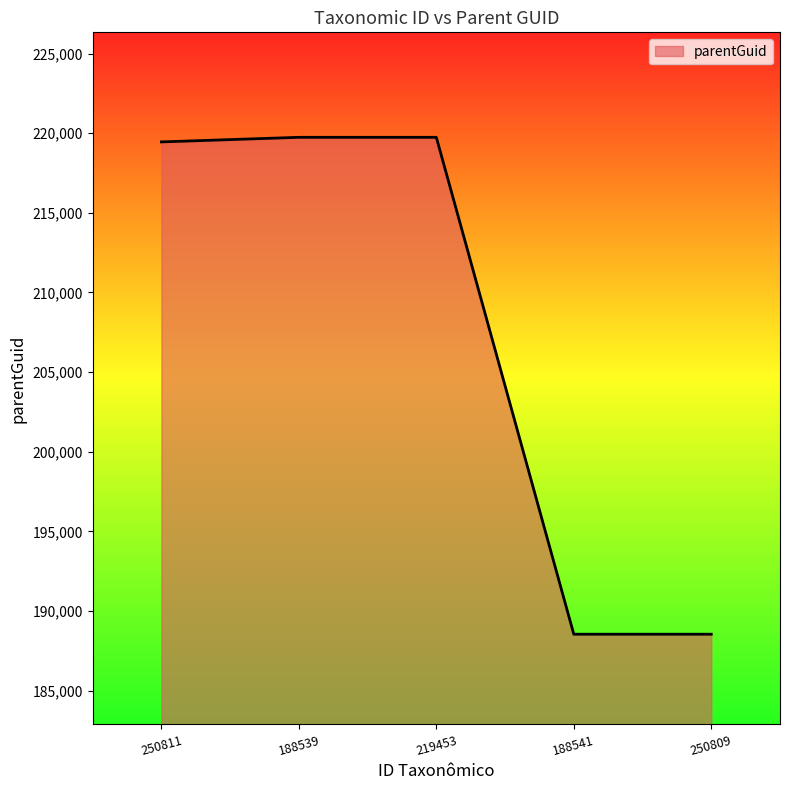

What is the sum of the values at 188541 and 188539?

408280